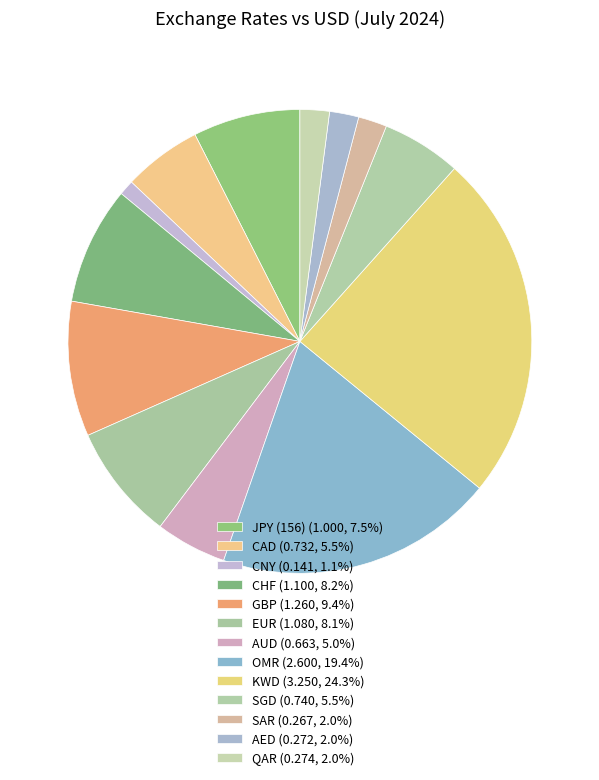

Is it true that JPY (156) is 7% of the pie?

True